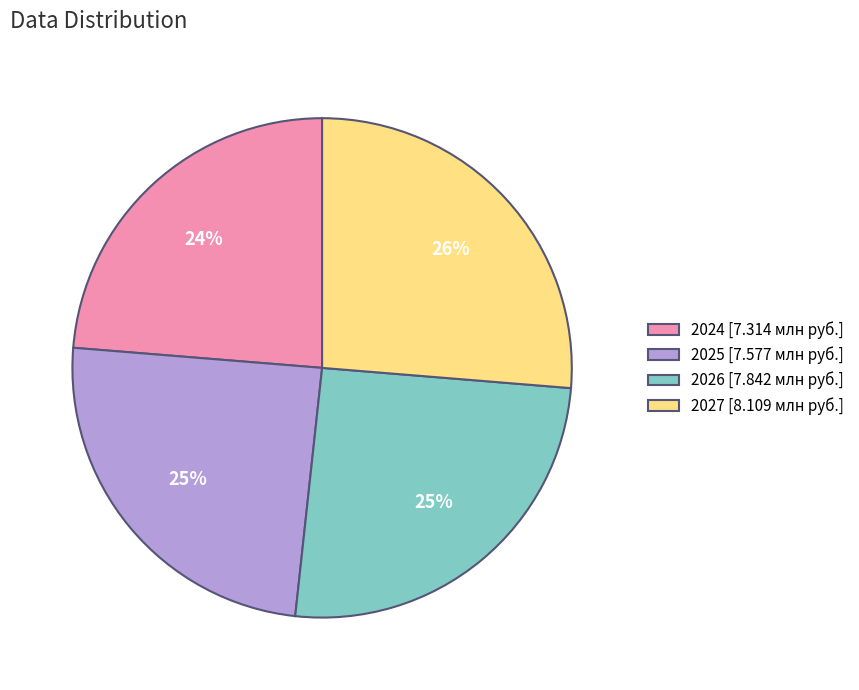

Approximately how many times larger is the value at 2027 compared to 2026?

1.0